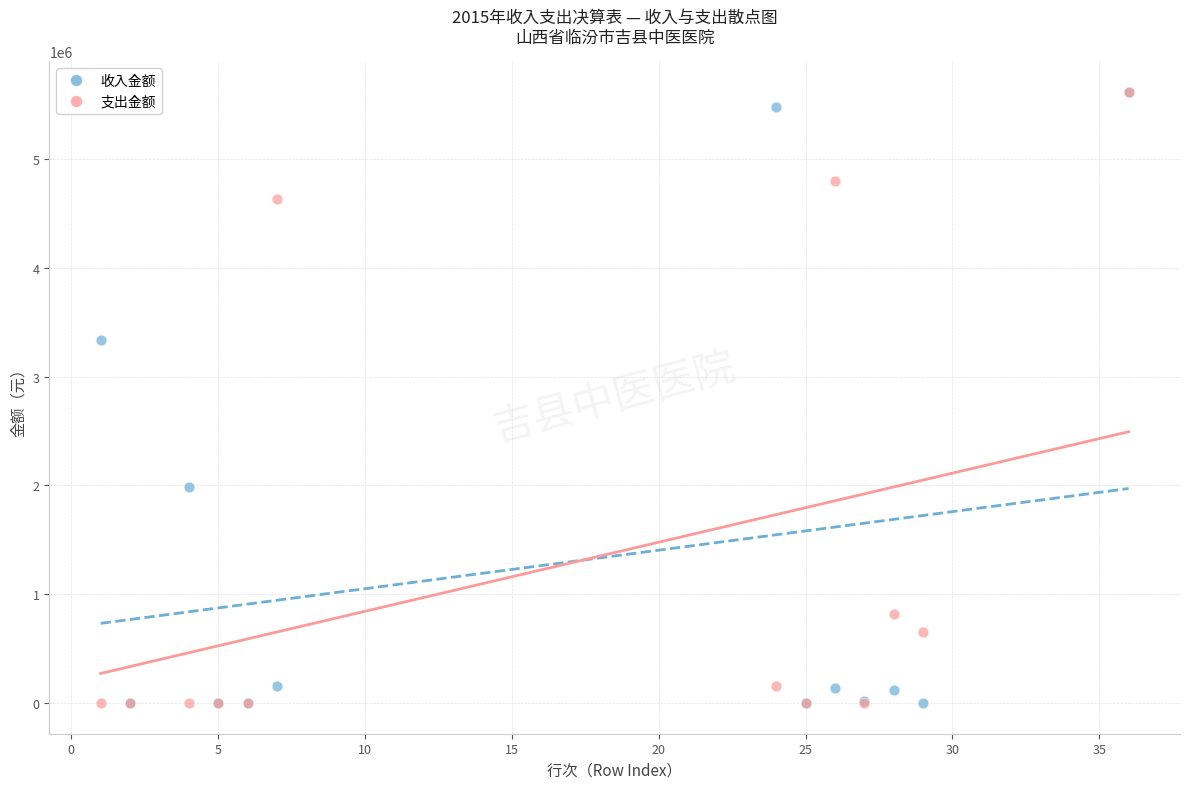

What are all the series names shown in the legend?

收入金额, 支出金额